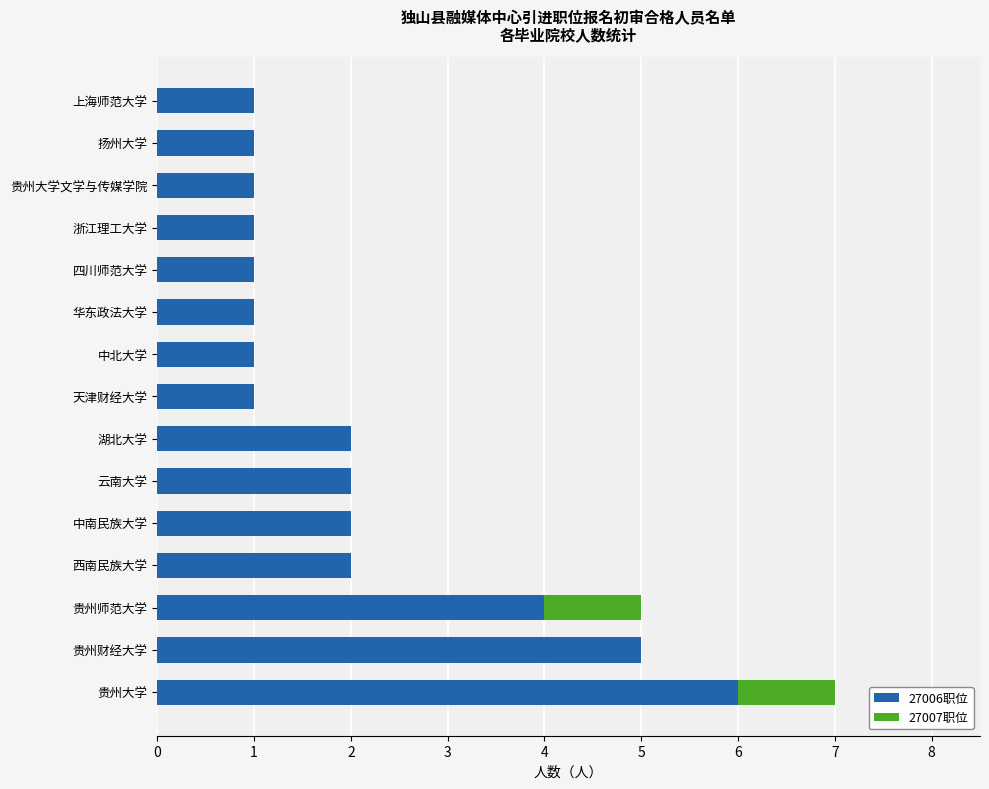

What is the sum of all 27006职位 values?

31